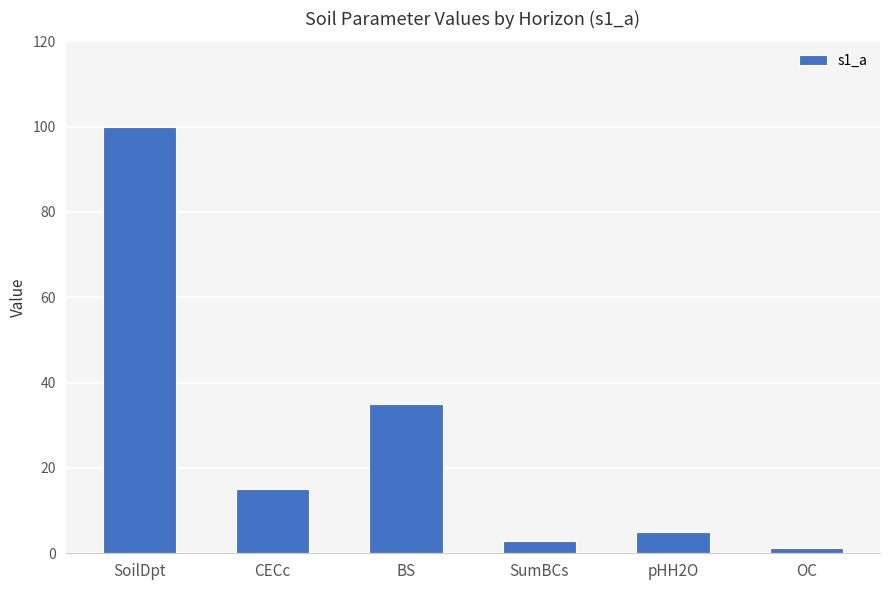

What is the approximate value at CECc?

15.0